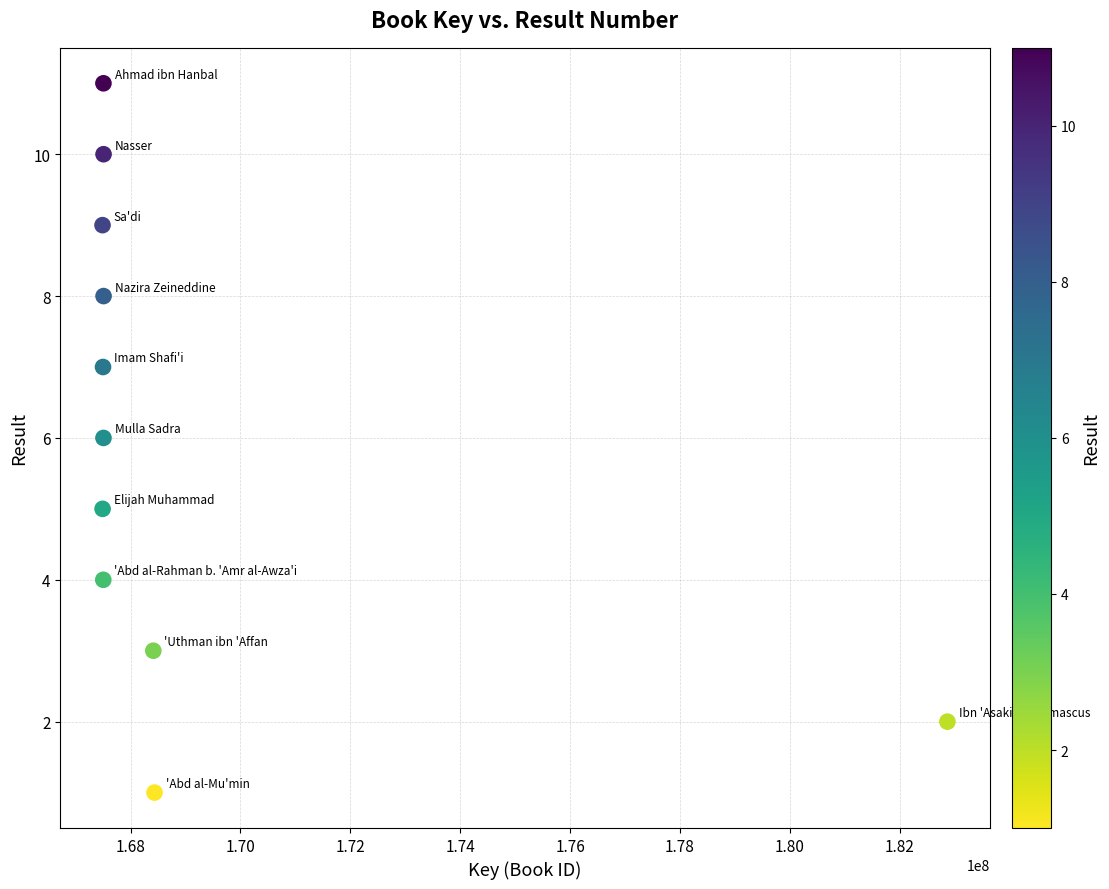

What is the average X value?

169067017